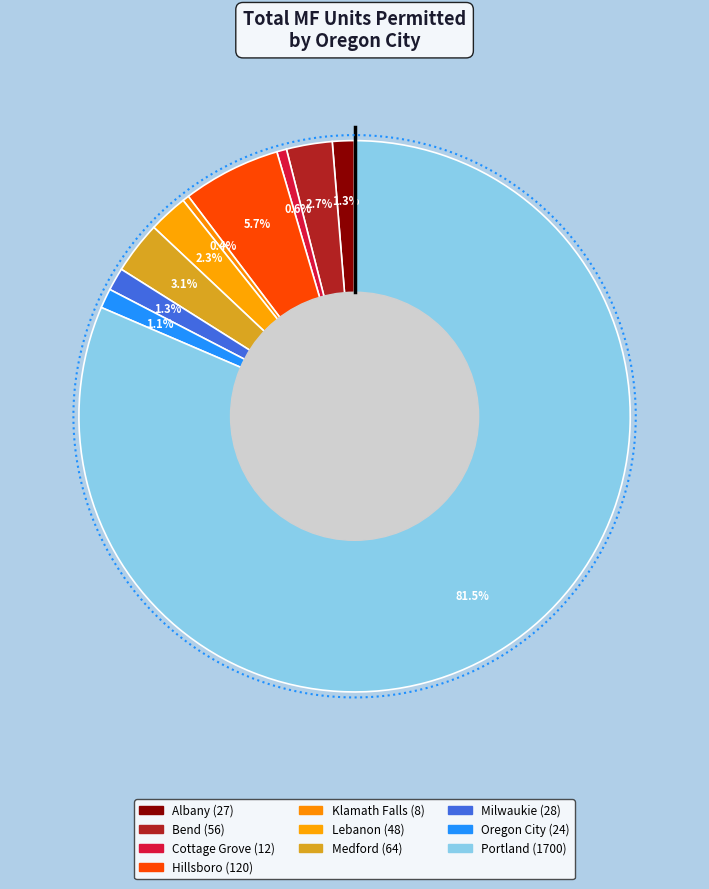

What percentage is the Oregon City slice, to the nearest percent?

1%